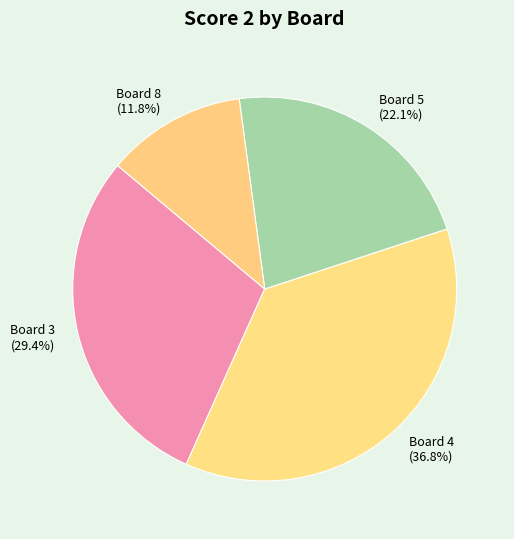

Which slice is the smallest?

Board 8 (11.8%)